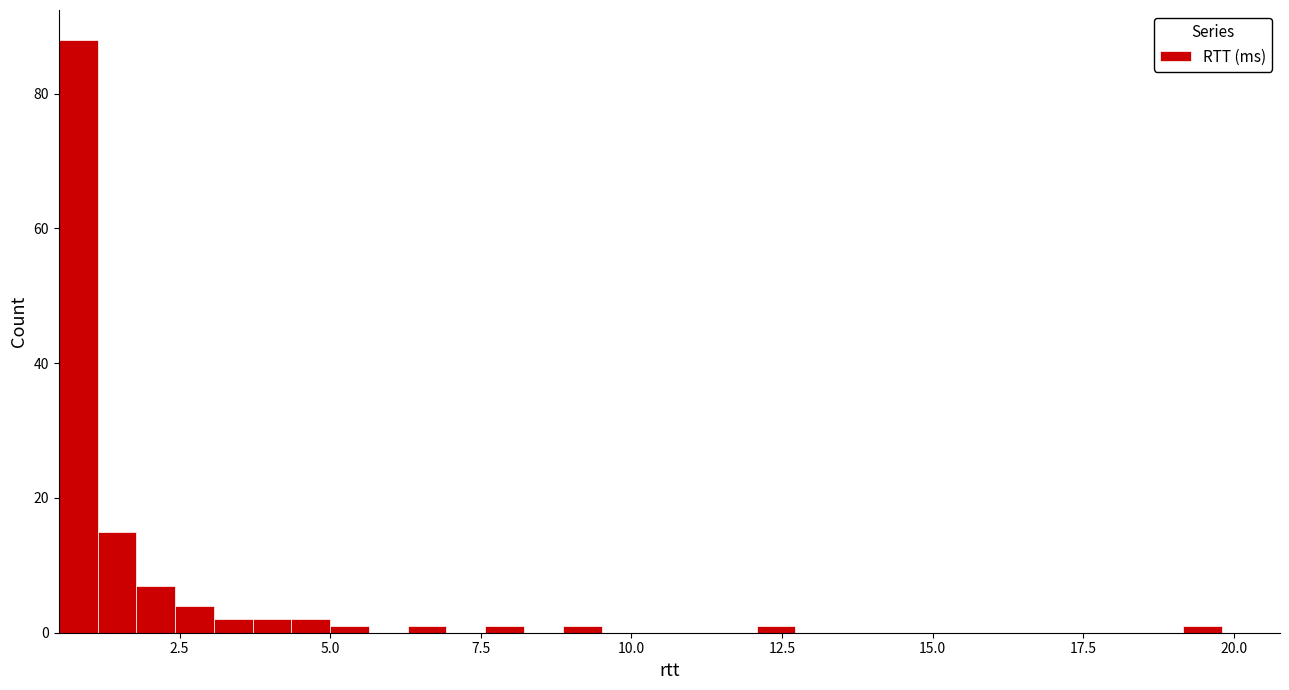

Read against the x-axis, roughly where is the centre of the tallest bar?

1.0